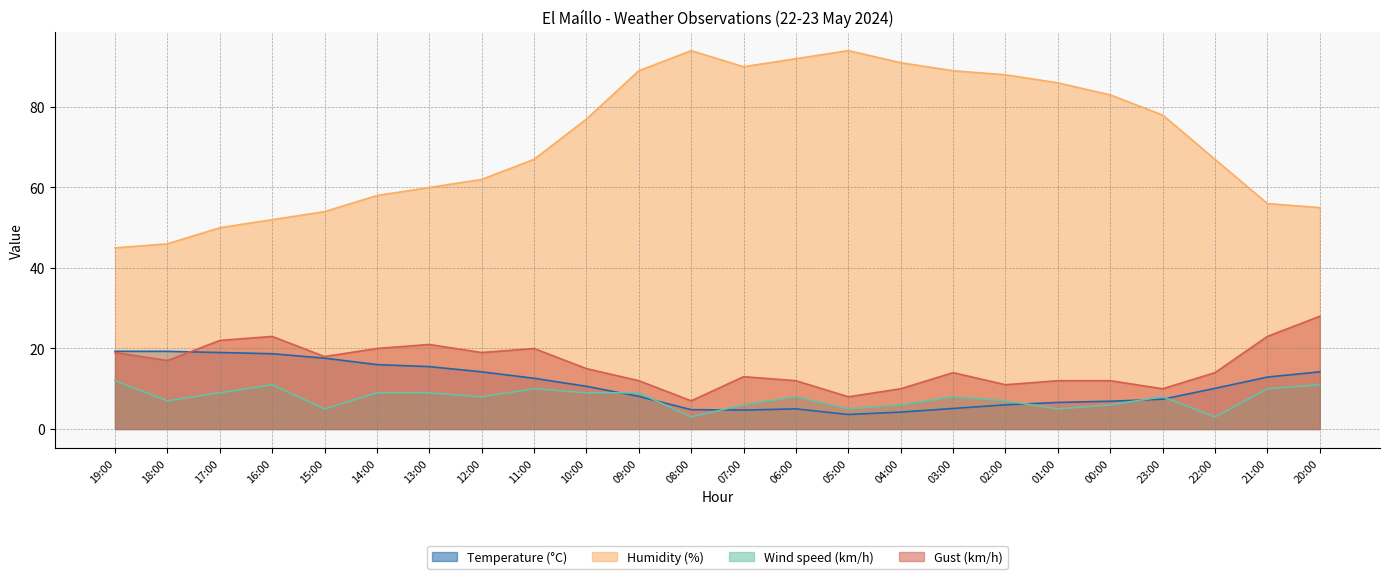

What position from the left is 20:00?

24